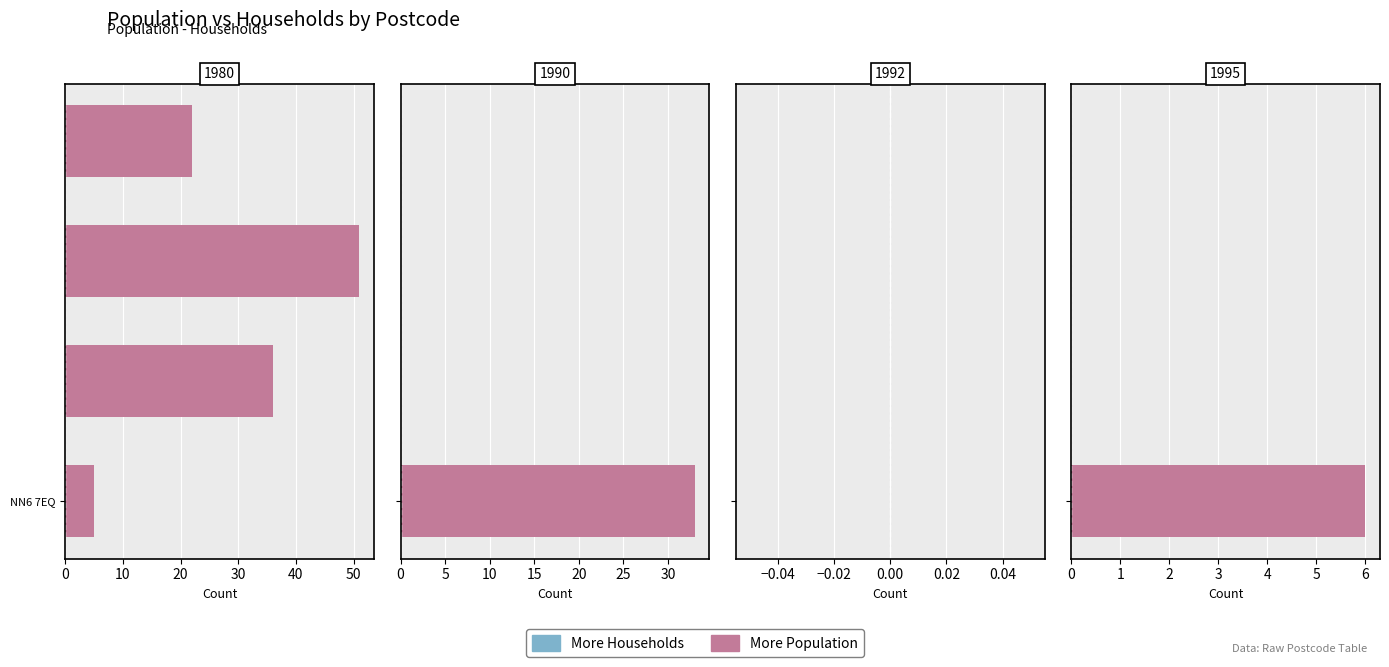

Which series has the largest total across all categories?

More Population